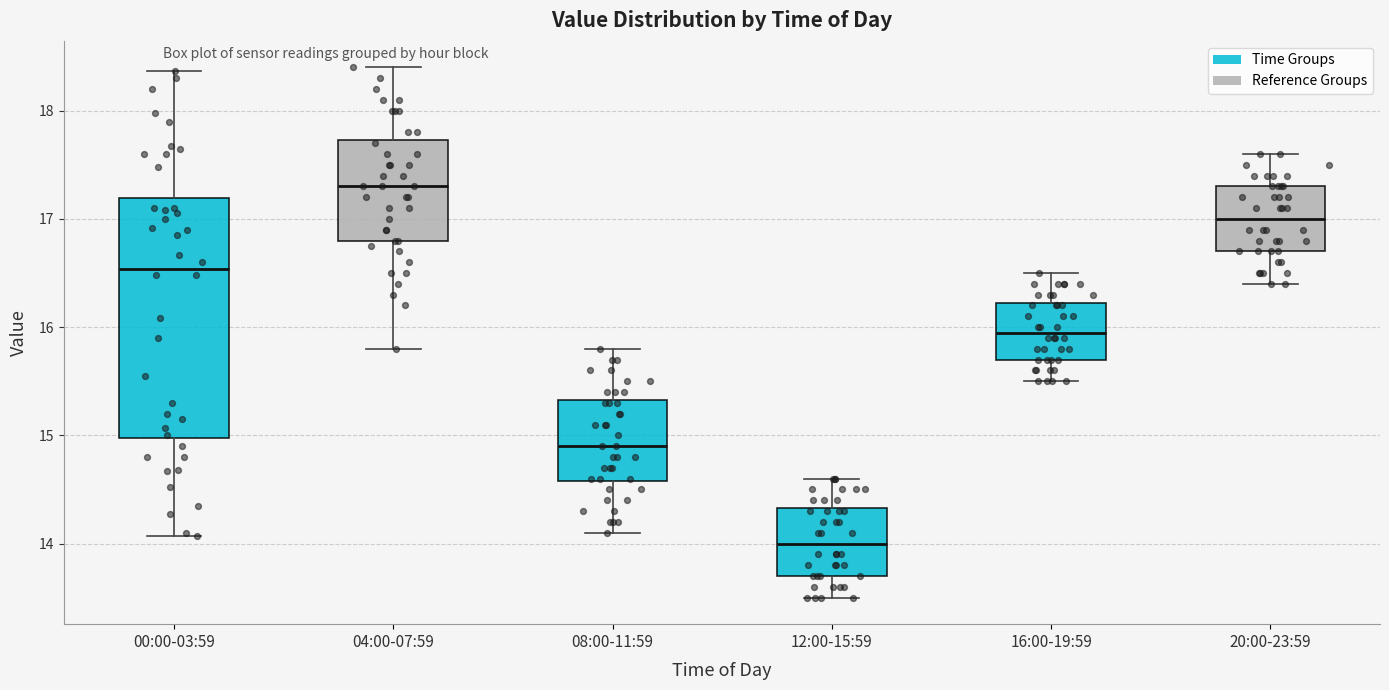

Which box has the highest median line?

04:00-07:59